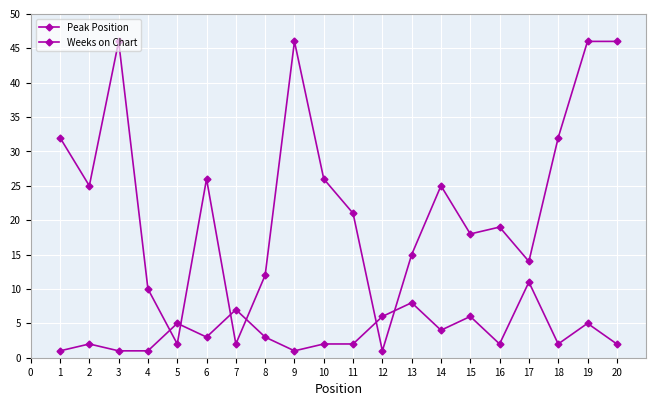

Count the number of data series in this chart.

2